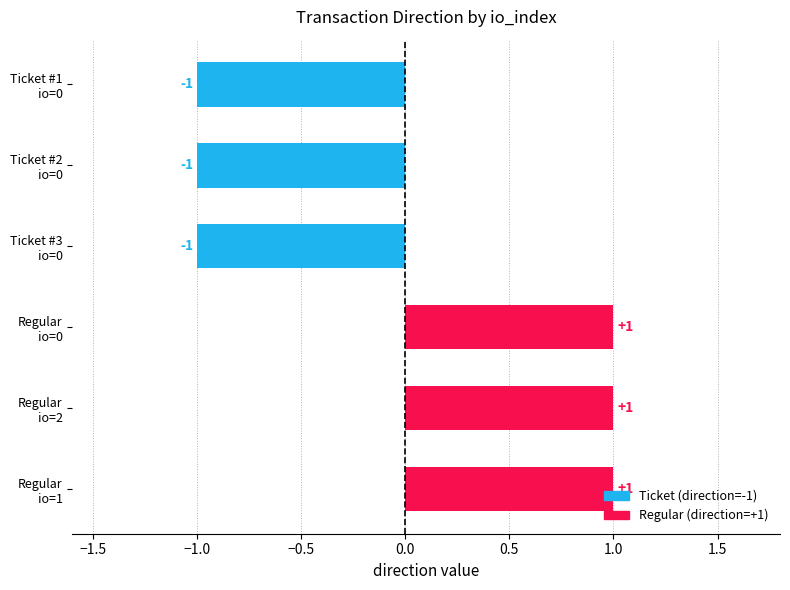

What is the difference between the maximum and minimum values?

2